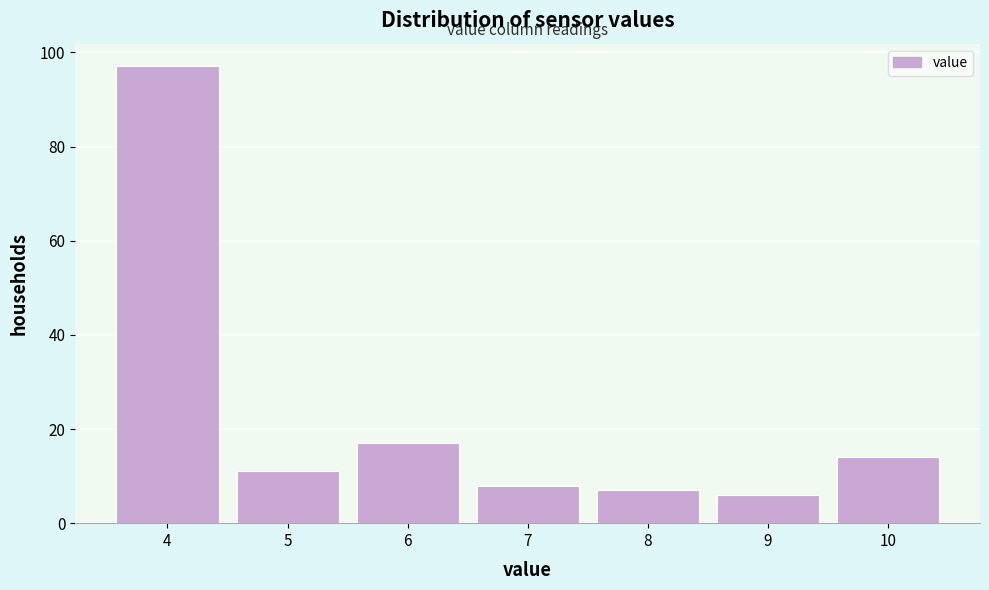

What is the height of the bar covering 8.5 to 9.5 on the x-axis? The values are not printed on the chart, so give them approximately, as read against the axis.

6